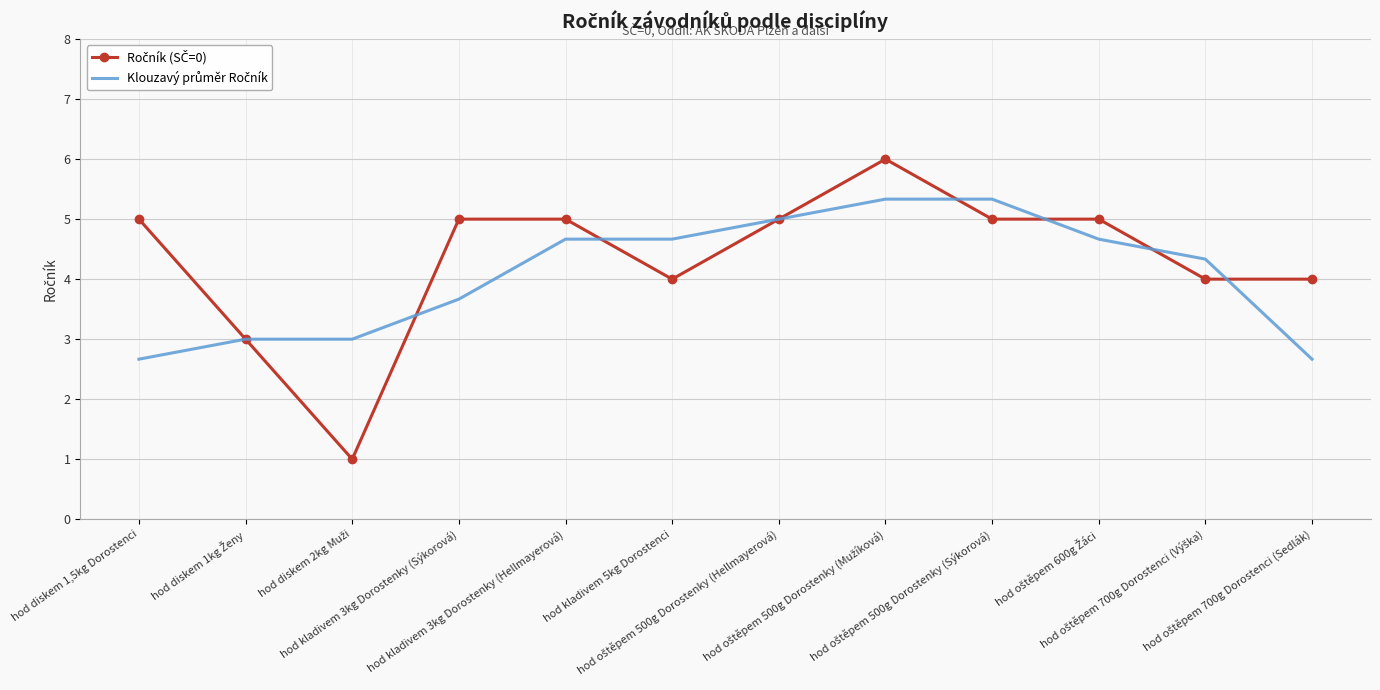

How many values in the Ročník (SČ=0) series exceed 5?

1